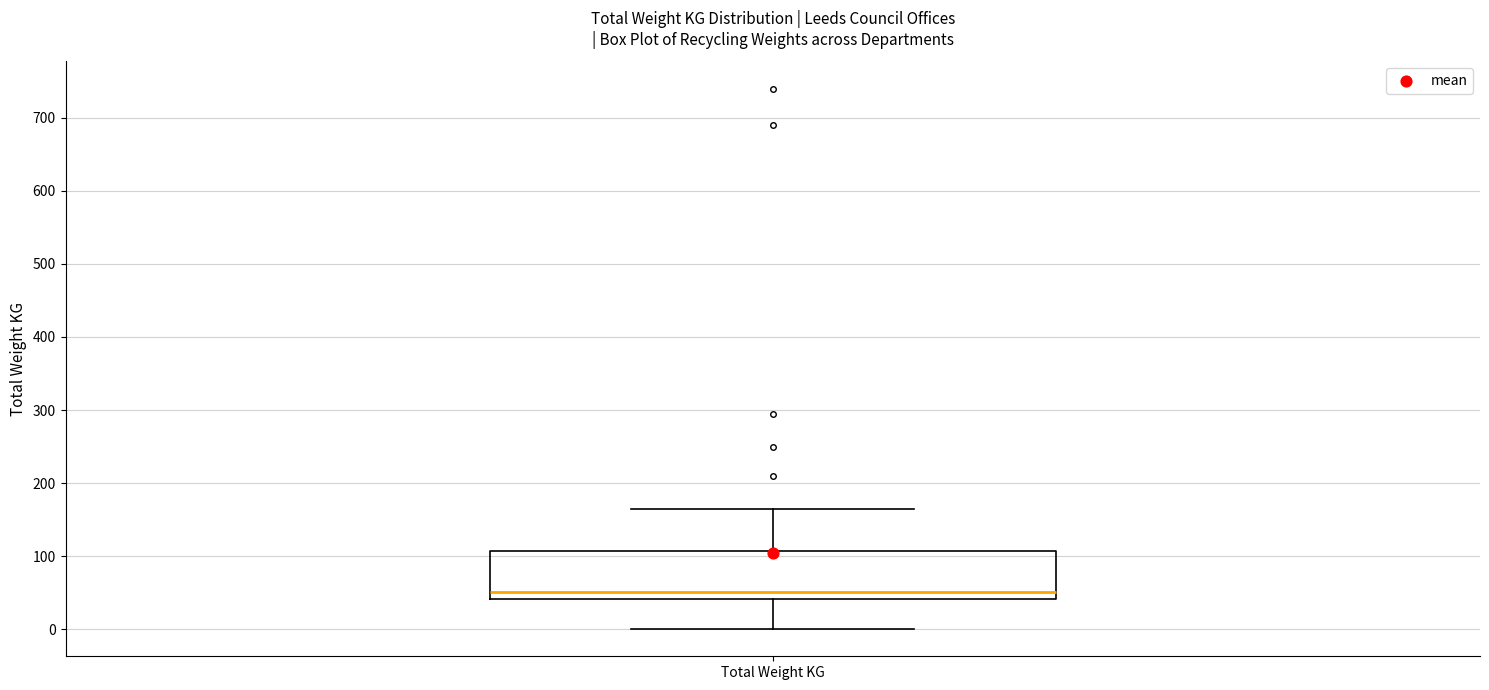

Read this box plot against the y-axis: the position of the median line, the range covered by the box, and the ends of both whiskers. The values are not printed on the chart, so give them approximately, as read against the axis.

median 50, box 40 to 110, whiskers 0 to 170